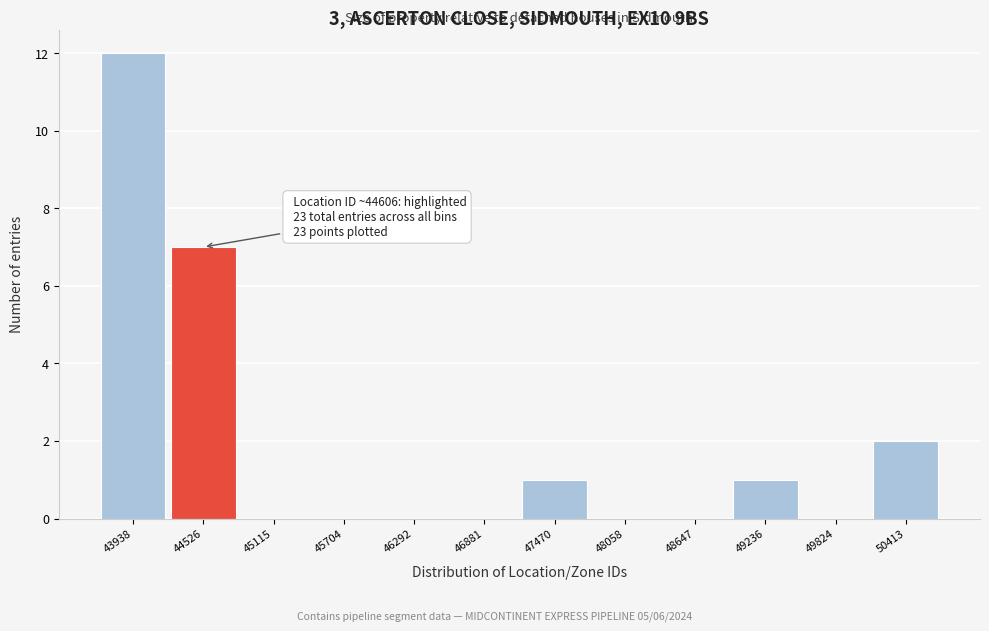

Reading left to right, extract all data points from this chart.

43938=12	44526=7	45115=0	45704=0	46292=0	46881=0	47470=1	48058=0	48647=0	49236=1	49824=0	50413=2